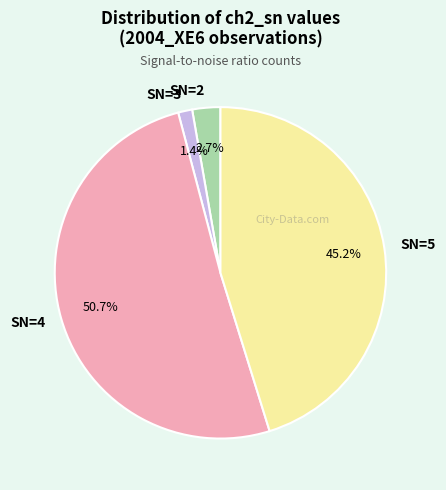

Between SN=5 and SN=4, which is larger?

SN=4